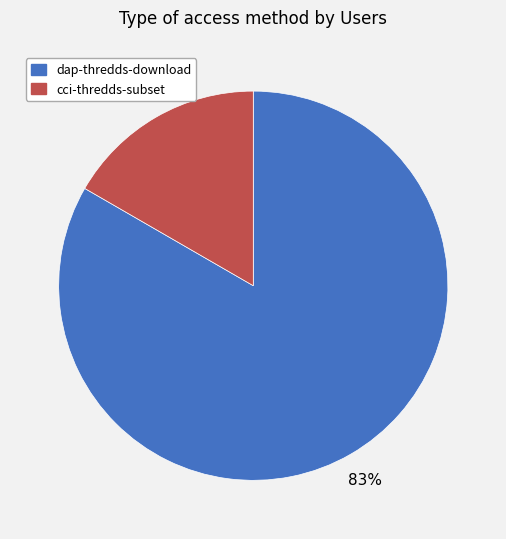

Which has a higher value, cci-thredds-subset or dap-thredds-download?

dap-thredds-download